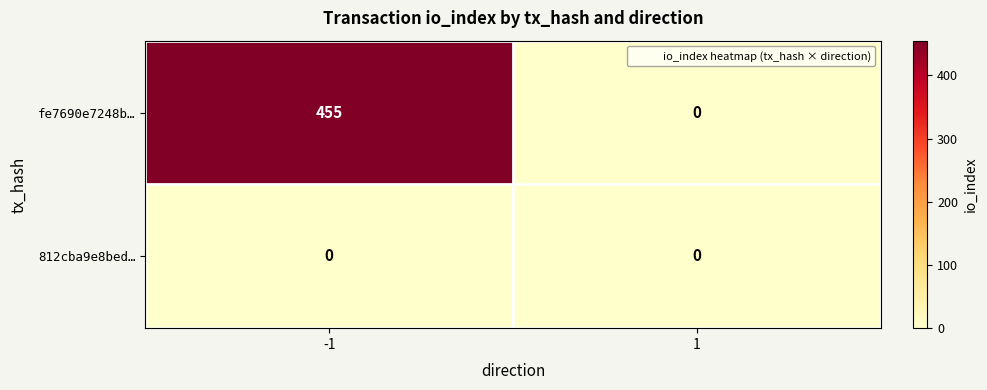

List the series in order of their peak value, highest first.

fe7690e7248b…, 812cba9e8bed…